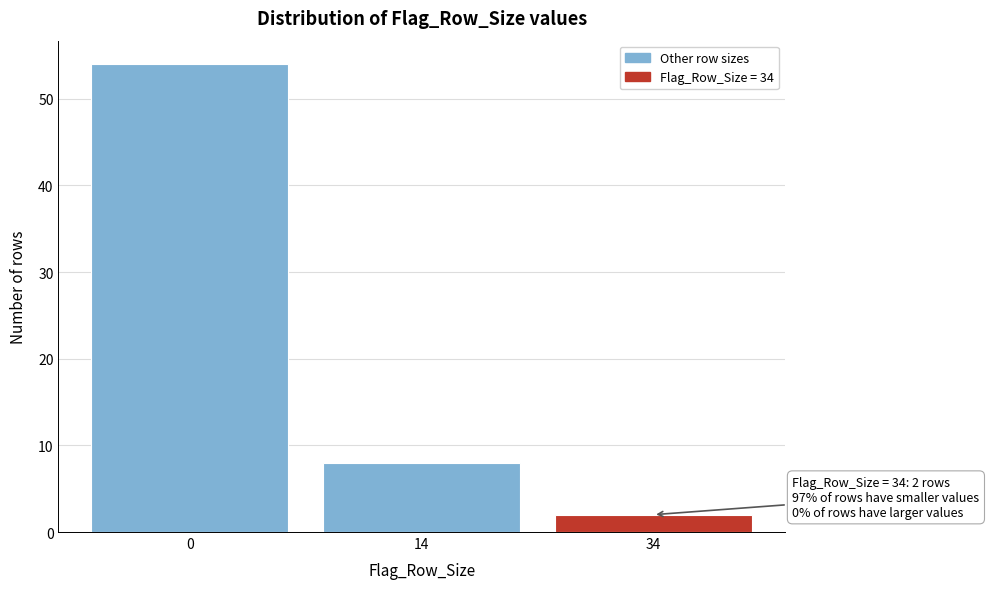

Reading right to left, what are all the values shown in this chart?

34=2	14=8	0=54